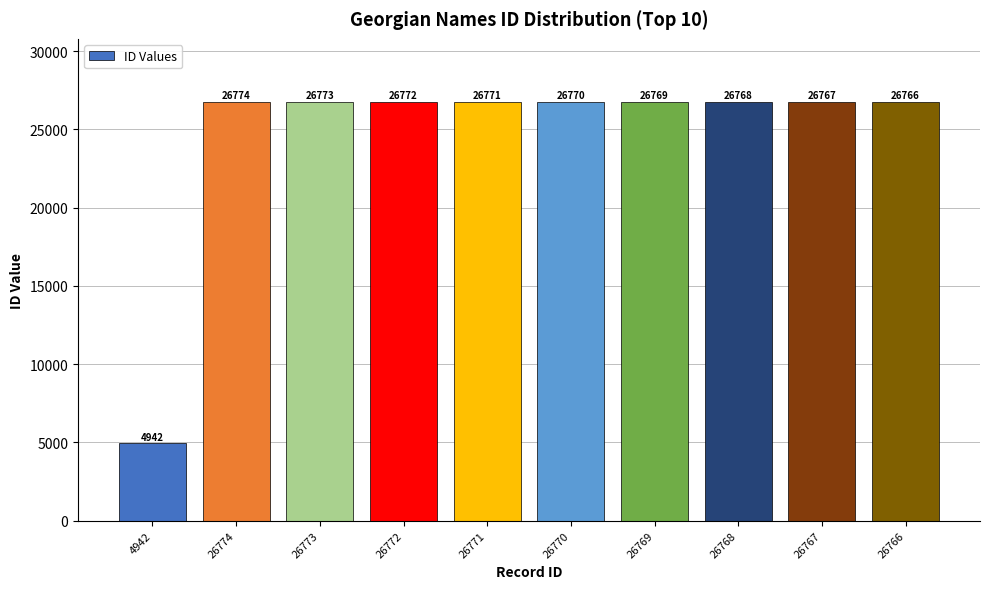

Where is the data nearest to the value 15858?

26766